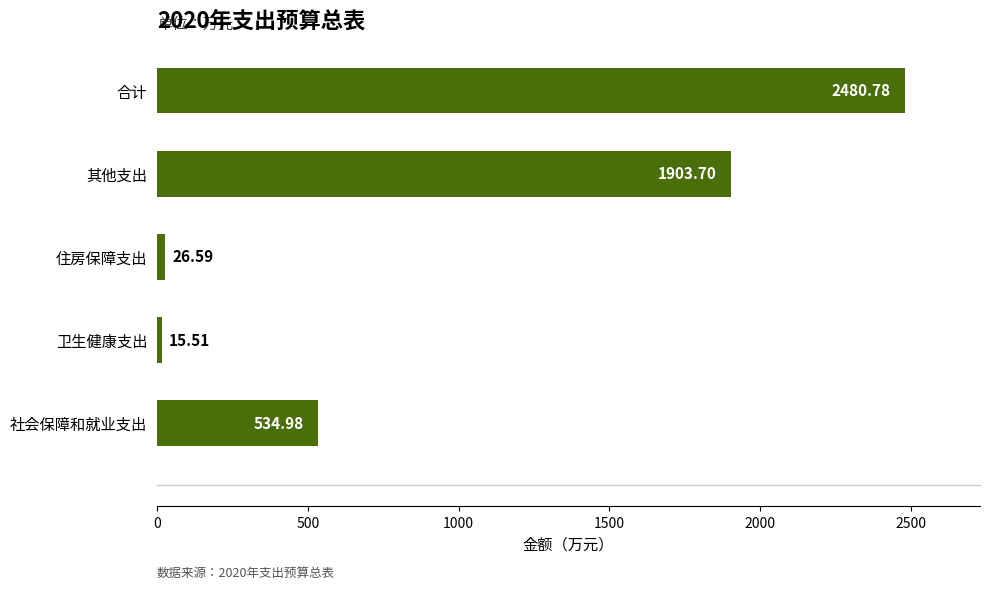

Which category has the lowest value across all series?

卫生健康支出